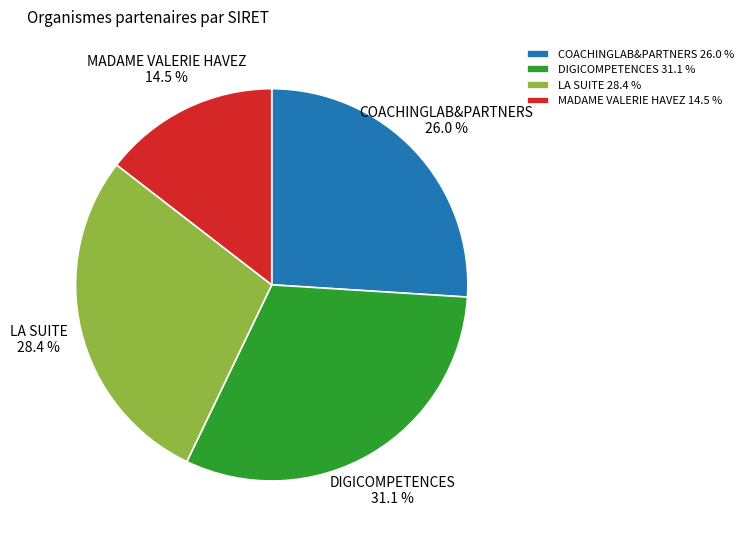

What is the smallest slice in the pie chart?

MADAME VALERIE HAVEZ